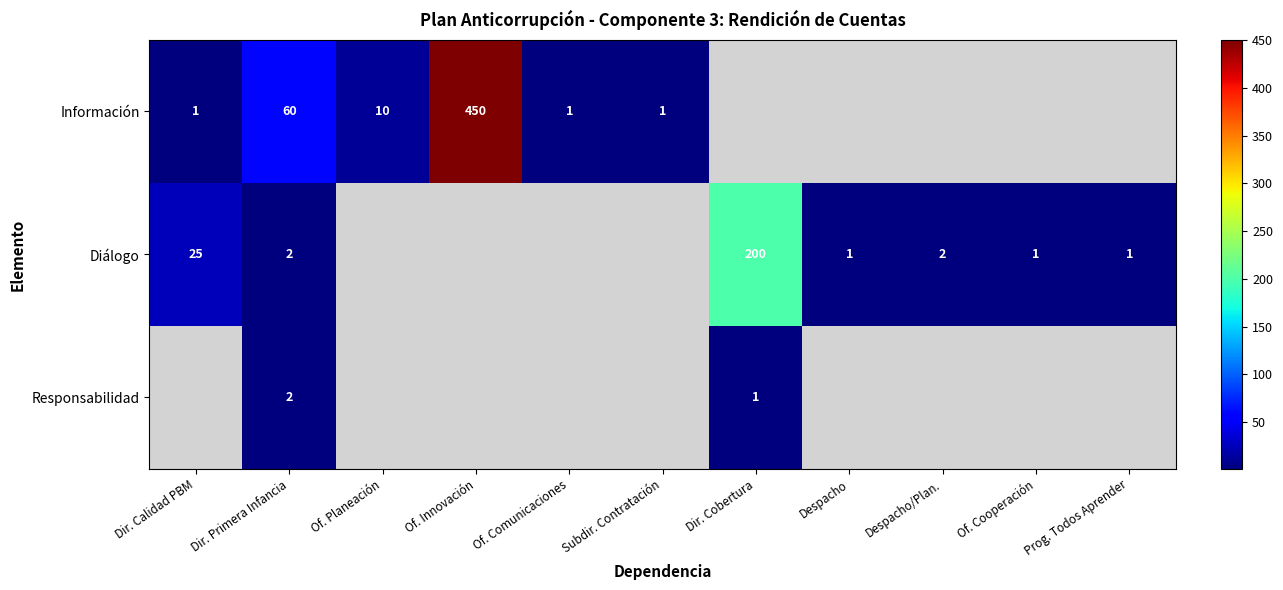

The Diálogo series shows 2 at Dir. Primera Infancia. True or false?

True